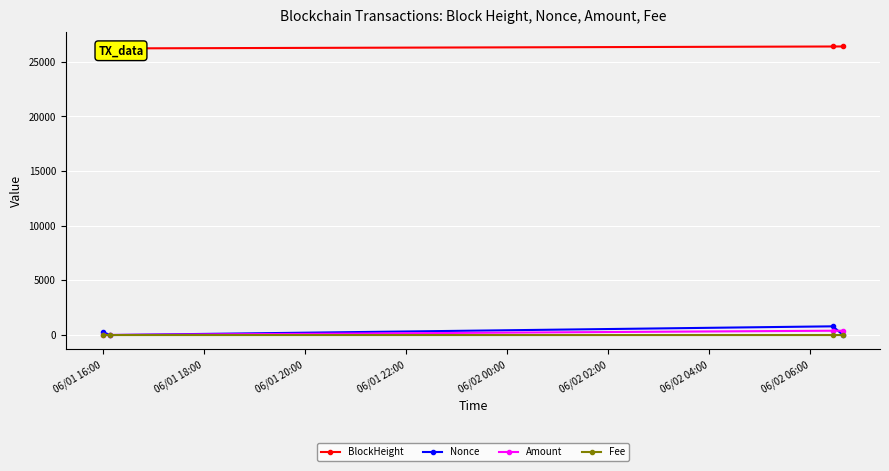

True or false: Nonce has more than 2 points higher than both neighbors.

False